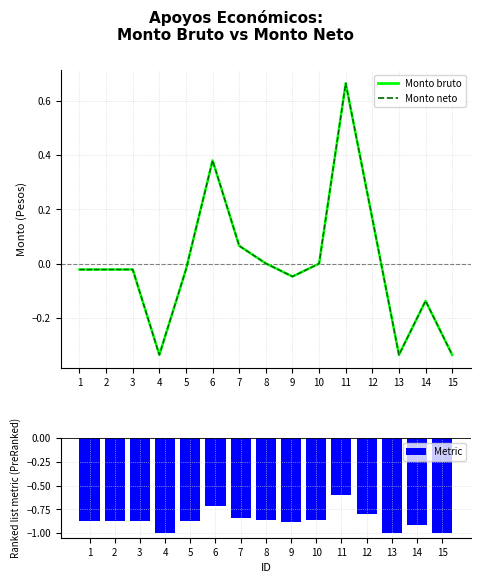

Reading right to left, extract all data points from this chart.

Monto bruto: -0.3	-0.1	-0.3	0.2	0.7	0.0	-0.0	0.0	0.1	0.4	-0.0	-0.3	-0.0	-0.0	-0.0
Monto neto: -0.3	-0.1	-0.3	0.2	0.7	0.0	-0.0	0.0	0.1	0.4	-0.0	-0.3	-0.0	-0.0	-0.0
Metric: -1.0	-0.9	-1.0	-0.8	-0.6	-0.9	-0.9	-0.9	-0.8	-0.7	-0.9	-1.0	-0.9	-0.9	-0.9